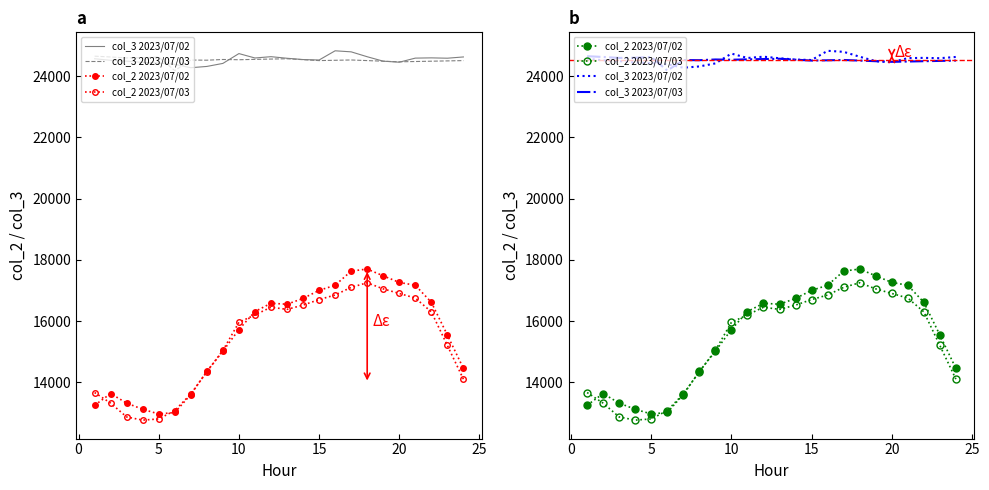

Reading left to right, what are all the values shown in this chart?

col_3 2023/07/02: 24570	24519	24493	24449	24428	24389	24277	24319	24418	24739	24595	24638	24586	24544	24529	24830	24796	24636	24491	24457	24591	24599	24588	24629
col_3 2023/07/03: 24654	24628	24597	24603	24627	24183	24528	24523	24546	24538	24550	24560	24570	24540	24510	24520	24530	24510	24490	24470	24480	24490	24500	24510
col_2 2023/07/02: 13246	13628	13316	13115	12962	13010	13597	14351	15014	15722	16309	16580	16548	16738	17001	17168	17631	17698	17476	17261	17168	16612	15541	14450
col_2 2023/07/03: 13663	13315	12864	12761	12799	13075	13615	14343	15038	15957	16200	16450	16380	16520	16700	16850	17100	17250	17050	16900	16750	16300	15200	14100